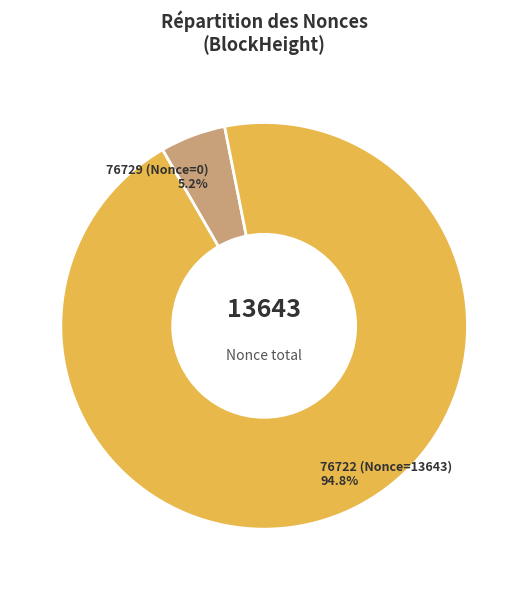

To the nearest percent, what is the combined percentage of 76722 and 76729?

100%